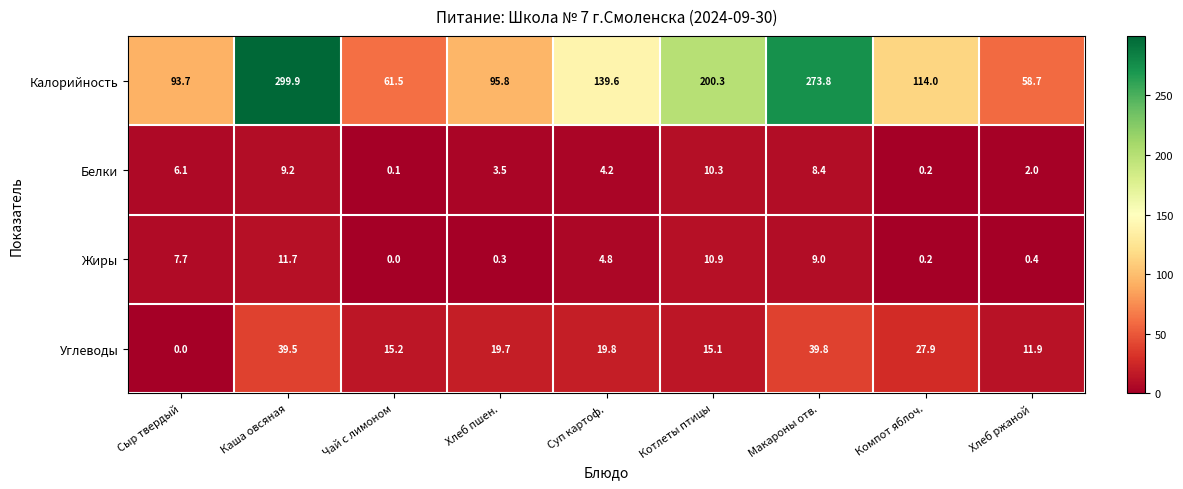

Which series has the largest total across all categories?

Калорийность